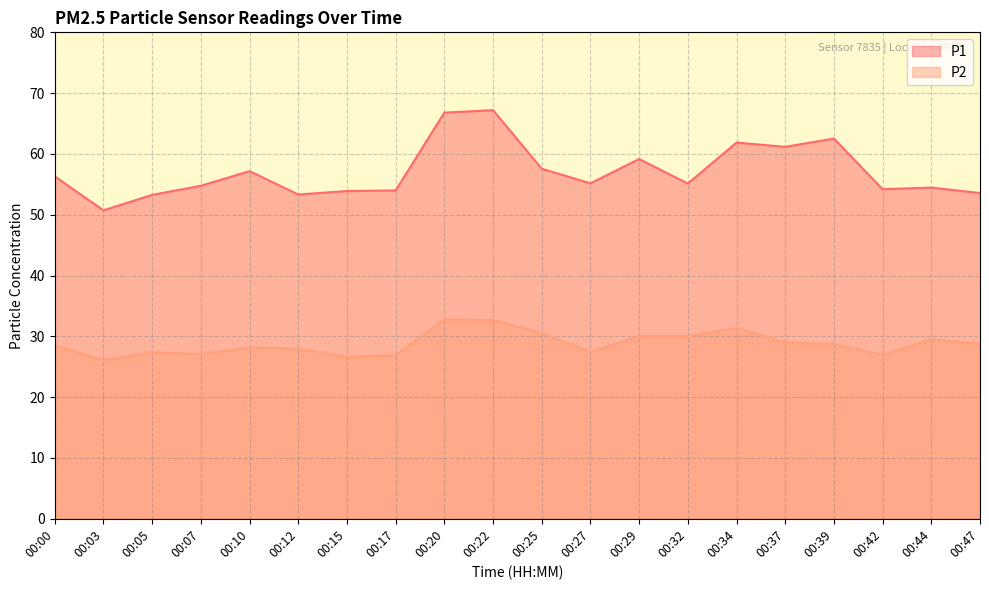

Rank the categories by P2 value from highest to lowest.

00:20, 00:22, 00:34, 00:25, 00:29, 00:32, 00:44, 00:37, 00:47, 00:39, 00:00, 00:10, 00:12, 00:27, 00:05, 00:07, 00:42, 00:17, 00:15, 00:03